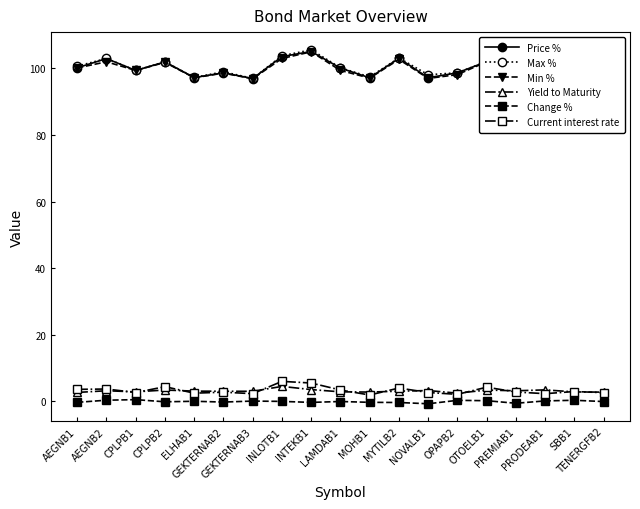

Reading left to right, what are all the values shown in this chart?

Price %: 100.2	103.0	99.4	102.0	97.3	98.7	97.0	103.6	105.1	100.1	97.2	103.1	97.2	98.7	102.1	99.0	96.0	99.7	99.3
Max %: 100.7	103.0	99.4	102.0	97.3	99.0	97.0	103.8	105.6	100.2	97.5	103.2	98.1	98.7	102.1	99.4	96.0	99.8	99.5
Min %: 100.2	102.0	99.4	101.8	97.2	98.6	96.9	103.0	105.0	99.4	97.1	102.7	97.0	98.2	102.0	99.0	95.6	99.7	99.2
Yield to Maturity: 2.7	3.2	2.9	3.4	3.1	3.0	3.0	4.5	3.5	2.9	2.8	3.0	3.2	2.5	3.4	3.2	3.4	2.8	2.8
Change %: -0.3	0.3	0.5	-0.1	0.0	-0.2	0.1	-0.0	-0.3	-0.1	-0.3	-0.3	-0.7	0.3	0.2	-0.6	0.1	0.3	-0.1
Current interest rate: 3.6	3.7	2.6	4.4	2.5	2.8	2.3	6.0	5.5	3.4	1.9	4.0	2.6	2.1	4.2	2.8	2.3	3.0	2.6